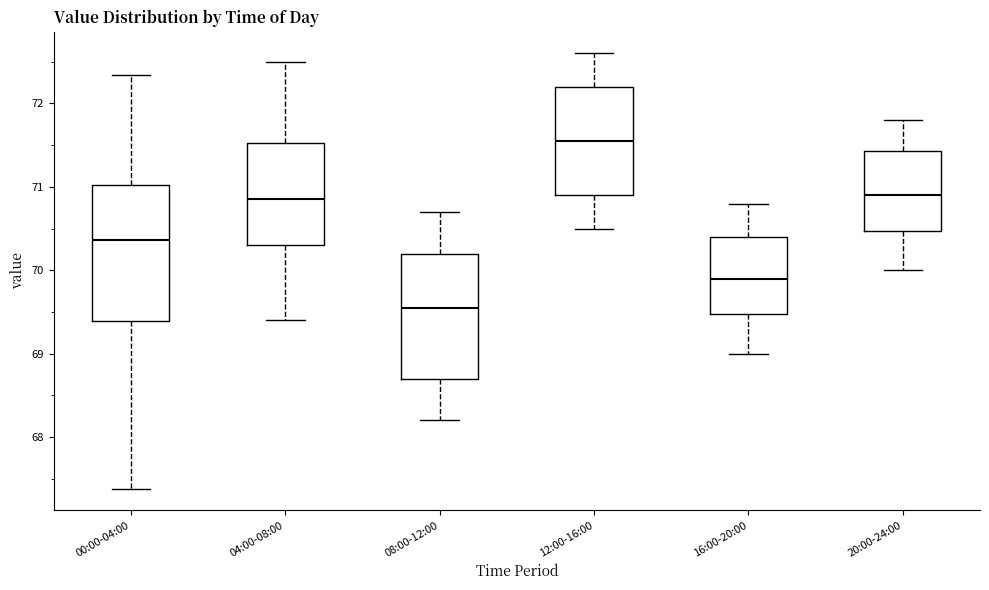

Comparing the boxes themselves (not the whiskers), which one is the tallest?

00:00-04:00